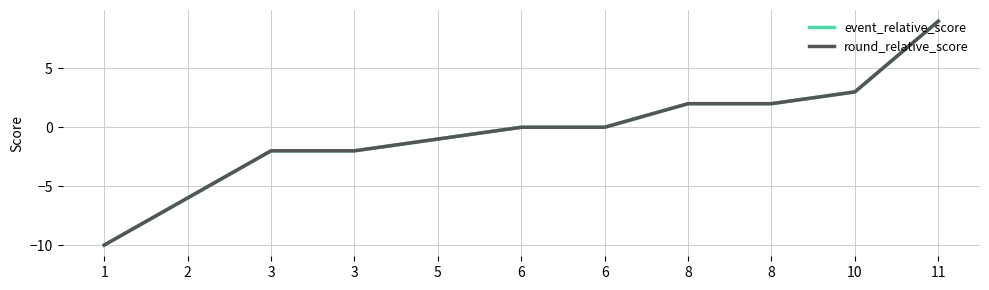

True or false: round_relative_score and event_relative_score intersect in this chart.

False